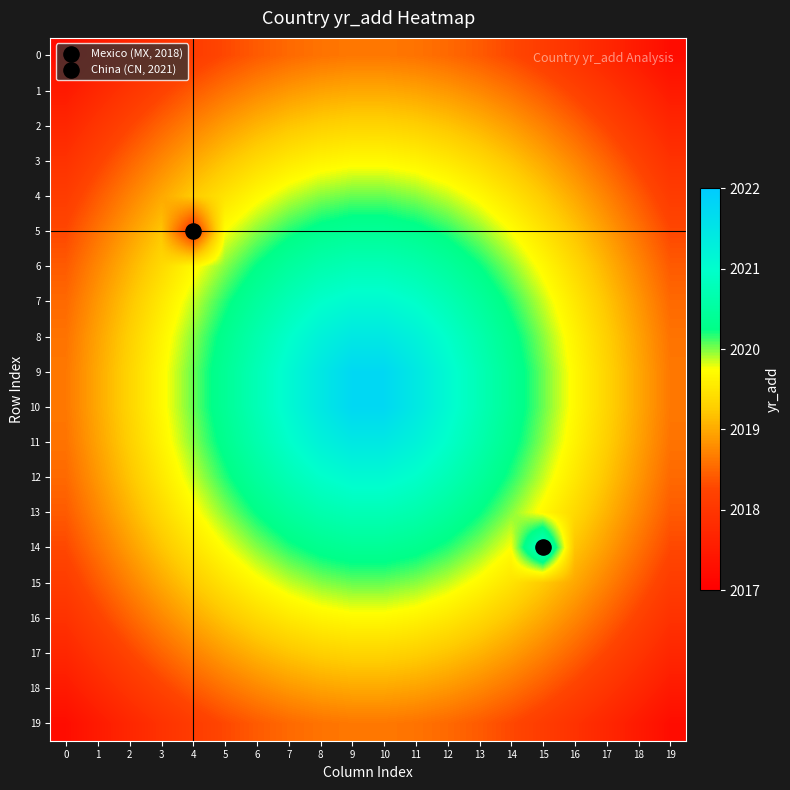

Reading right to left, transcribe all the data shown in this chart.

0: 19=2017.2	18=2017.5	17=2017.7	16=2017.9	15=2018.1	14=2018.3	13=2018.4	12=2018.5	11=2018.6	10=2018.6	9=2018.6	8=2018.6	7=2018.5	6=2018.4	5=2018.3	4=2018.1	3=2017.9	2=2017.7	1=2017.5	0=2017.2
1: 19=2017.5	18=2017.8	17=2018.0	16=2018.2	15=2018.4	14=2018.6	13=2018.8	12=2018.9	11=2018.9	10=2019.0	9=2019.0	8=2018.9	7=2018.9	6=2018.8	5=2018.6	4=2018.4	3=2018.2	2=2018.0	1=2017.8	0=2017.5
2: 19=2017.7	18=2018.0	17=2018.2	16=2018.5	15=2018.7	14=2018.9	13=2019.1	12=2019.2	11=2019.3	10=2019.3	9=2019.3	8=2019.3	7=2019.2	6=2019.1	5=2018.9	4=2018.7	3=2018.5	2=2018.2	1=2018.0	0=2017.7
3: 19=2017.9	18=2018.2	17=2018.5	16=2018.8	15=2019.0	14=2019.2	13=2019.4	12=2019.5	11=2019.6	10=2019.7	9=2019.7	8=2019.6	7=2019.5	6=2019.4	5=2019.2	4=2019.0	3=2018.8	2=2018.5	1=2018.2	0=2017.9
4: 19=2018.1	18=2018.4	17=2018.7	16=2019.0	15=2019.2	14=2019.5	13=2019.7	12=2019.9	11=2020.0	10=2020.0	9=2020.0	8=2020.0	7=2019.9	6=2019.7	5=2019.5	4=2019.2	3=2019.0	2=2018.7	1=2018.4	0=2018.1
5: 19=2018.3	18=2018.6	17=2018.9	16=2019.2	15=2019.5	14=2019.8	13=2020.0	12=2020.2	11=2020.3	10=2020.4	9=2020.4	8=2020.3	7=2020.2	6=2020.0	5=2019.8	4=2018.0	3=2019.2	2=2018.9	1=2018.6	0=2018.3
6: 19=2018.4	18=2018.8	17=2019.1	16=2019.4	15=2019.7	14=2020.0	13=2020.2	12=2020.5	11=2020.7	10=2020.8	9=2020.8	8=2020.7	7=2020.5	6=2020.2	5=2020.0	4=2019.7	3=2019.4	2=2019.1	1=2018.8	0=2018.4
7: 19=2018.5	18=2018.9	17=2019.2	16=2019.5	15=2019.9	14=2020.2	13=2020.5	12=2020.8	11=2021.0	10=2021.1	9=2021.1	8=2021.0	7=2020.8	6=2020.5	5=2020.2	4=2019.9	3=2019.5	2=2019.2	1=2018.9	0=2018.5
8: 19=2018.6	18=2018.9	17=2019.3	16=2019.6	15=2020.0	14=2020.3	13=2020.7	12=2021.0	11=2021.2	10=2021.4	9=2021.4	8=2021.2	7=2021.0	6=2020.7	5=2020.3	4=2020.0	3=2019.6	2=2019.3	1=2018.9	0=2018.6
9: 19=2018.6	18=2019.0	17=2019.3	16=2019.7	15=2020.0	14=2020.4	13=2020.8	12=2021.1	11=2021.4	10=2021.8	9=2021.8	8=2021.4	7=2021.1	6=2020.8	5=2020.4	4=2020.0	3=2019.7	2=2019.3	1=2019.0	0=2018.6
10: 19=2018.6	18=2019.0	17=2019.3	16=2019.7	15=2020.0	14=2020.4	13=2020.8	12=2021.1	11=2021.4	10=2021.8	9=2021.8	8=2021.4	7=2021.1	6=2020.8	5=2020.4	4=2020.0	3=2019.7	2=2019.3	1=2019.0	0=2018.6
11: 19=2018.6	18=2018.9	17=2019.3	16=2019.6	15=2020.0	14=2020.3	13=2020.7	12=2021.0	11=2021.2	10=2021.4	9=2021.4	8=2021.2	7=2021.0	6=2020.7	5=2020.3	4=2020.0	3=2019.6	2=2019.3	1=2018.9	0=2018.6
12: 19=2018.5	18=2018.9	17=2019.2	16=2019.5	15=2019.9	14=2020.2	13=2020.5	12=2020.8	11=2021.0	10=2021.1	9=2021.1	8=2021.0	7=2020.8	6=2020.5	5=2020.2	4=2019.9	3=2019.5	2=2019.2	1=2018.9	0=2018.5
13: 19=2018.4	18=2018.8	17=2019.1	16=2019.4	15=2019.7	14=2020.0	13=2020.2	12=2020.5	11=2020.7	10=2020.8	9=2020.8	8=2020.7	7=2020.5	6=2020.2	5=2020.0	4=2019.7	3=2019.4	2=2019.1	1=2018.8	0=2018.4
14: 19=2018.3	18=2018.6	17=2018.9	16=2019.2	15=2021.0	14=2019.8	13=2020.0	12=2020.2	11=2020.3	10=2020.4	9=2020.4	8=2020.3	7=2020.2	6=2020.0	5=2019.8	4=2019.5	3=2019.2	2=2018.9	1=2018.6	0=2018.3
15: 19=2018.1	18=2018.4	17=2018.7	16=2019.0	15=2019.2	14=2019.5	13=2019.7	12=2019.9	11=2020.0	10=2020.0	9=2020.0	8=2020.0	7=2019.9	6=2019.7	5=2019.5	4=2019.2	3=2019.0	2=2018.7	1=2018.4	0=2018.1
16: 19=2017.9	18=2018.2	17=2018.5	16=2018.8	15=2019.0	14=2019.2	13=2019.4	12=2019.5	11=2019.6	10=2019.7	9=2019.7	8=2019.6	7=2019.5	6=2019.4	5=2019.2	4=2019.0	3=2018.8	2=2018.5	1=2018.2	0=2017.9
17: 19=2017.7	18=2018.0	17=2018.2	16=2018.5	15=2018.7	14=2018.9	13=2019.1	12=2019.2	11=2019.3	10=2019.3	9=2019.3	8=2019.3	7=2019.2	6=2019.1	5=2018.9	4=2018.7	3=2018.5	2=2018.2	1=2018.0	0=2017.7
18: 19=2017.5	18=2017.8	17=2018.0	16=2018.2	15=2018.4	14=2018.6	13=2018.8	12=2018.9	11=2018.9	10=2019.0	9=2019.0	8=2018.9	7=2018.9	6=2018.8	5=2018.6	4=2018.4	3=2018.2	2=2018.0	1=2017.8	0=2017.5
19: 19=2017.2	18=2017.5	17=2017.7	16=2017.9	15=2018.1	14=2018.3	13=2018.4	12=2018.5	11=2018.6	10=2018.6	9=2018.6	8=2018.6	7=2018.5	6=2018.4	5=2018.3	4=2018.1	3=2017.9	2=2017.7	1=2017.5	0=2017.2